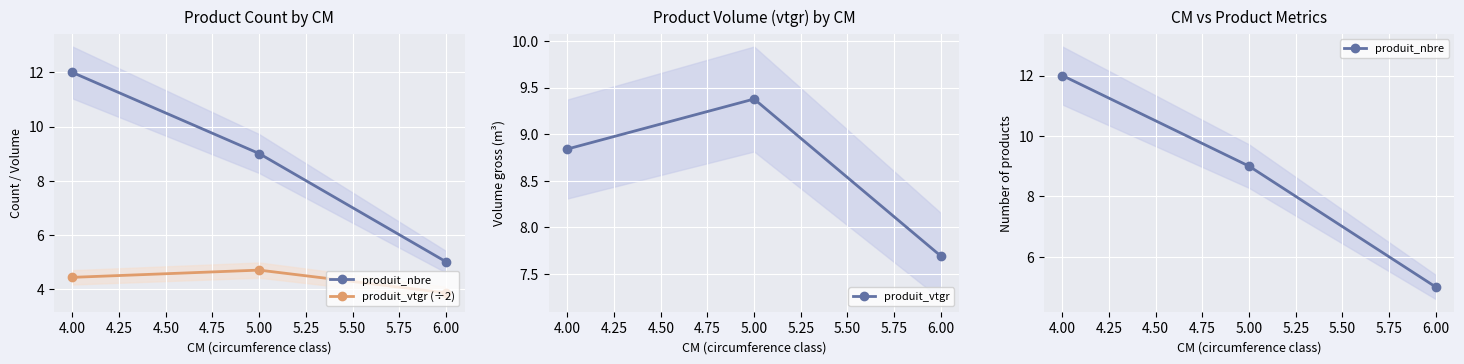

How many lines are shown in the chart?

3